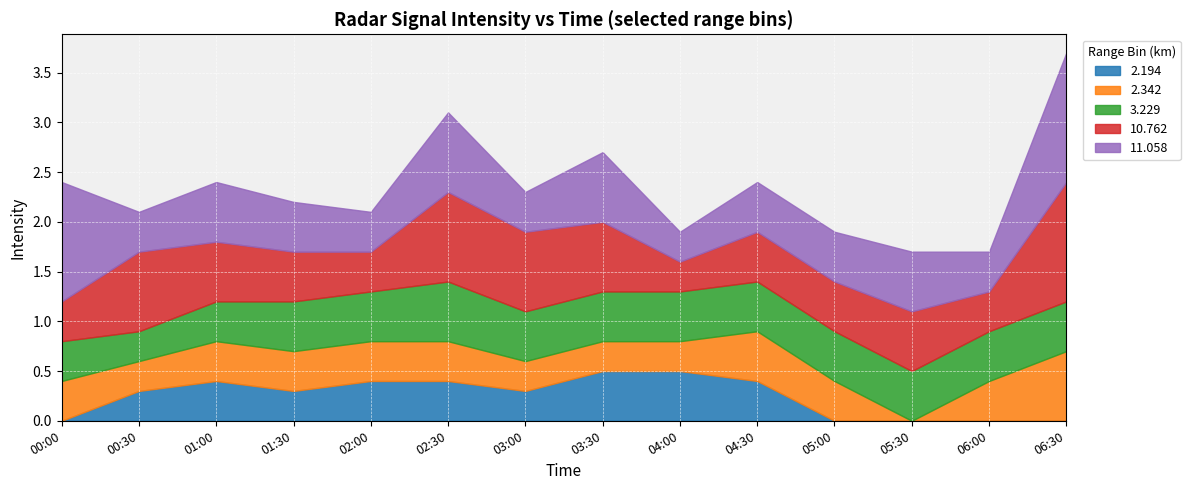

At which category is the sum across all series the highest?

06:30